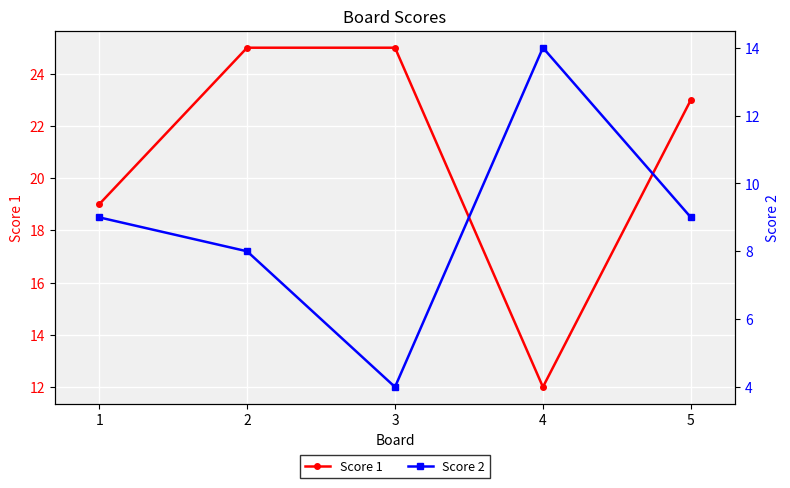

What is the value of the Score 1 point at the 1st from the left?

19